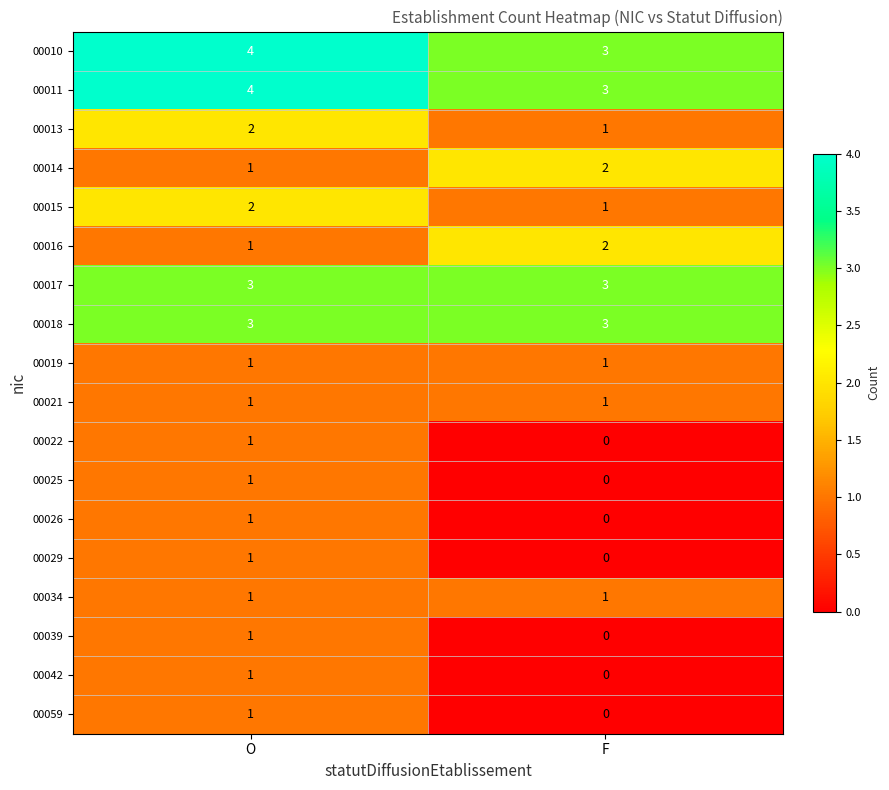

How many series are shown in this chart?

18